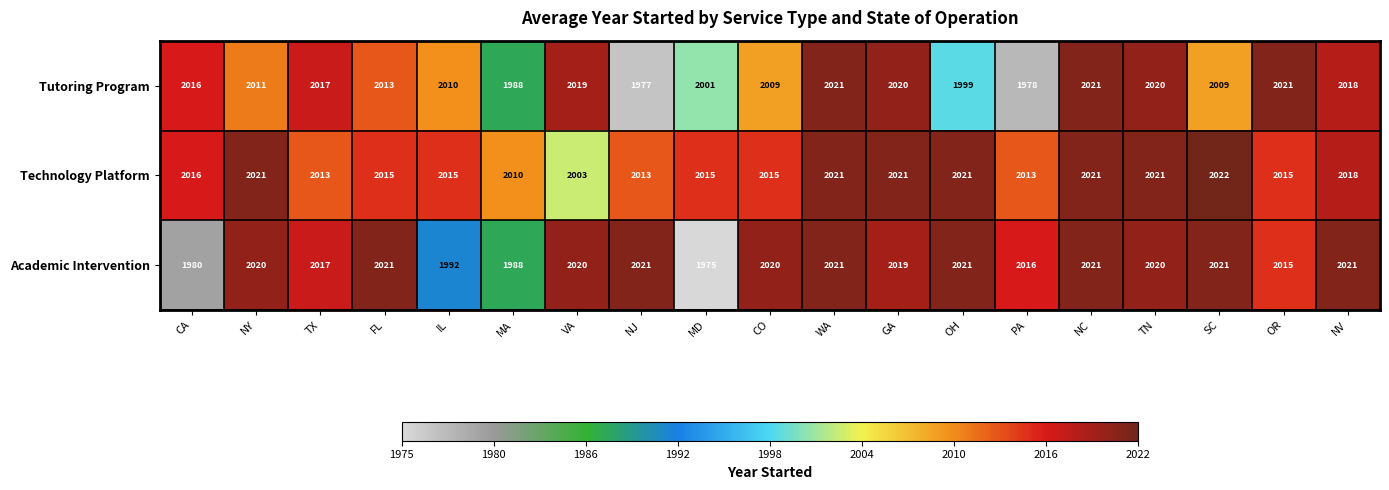

What is the sum of all Academic Intervention values?

38229